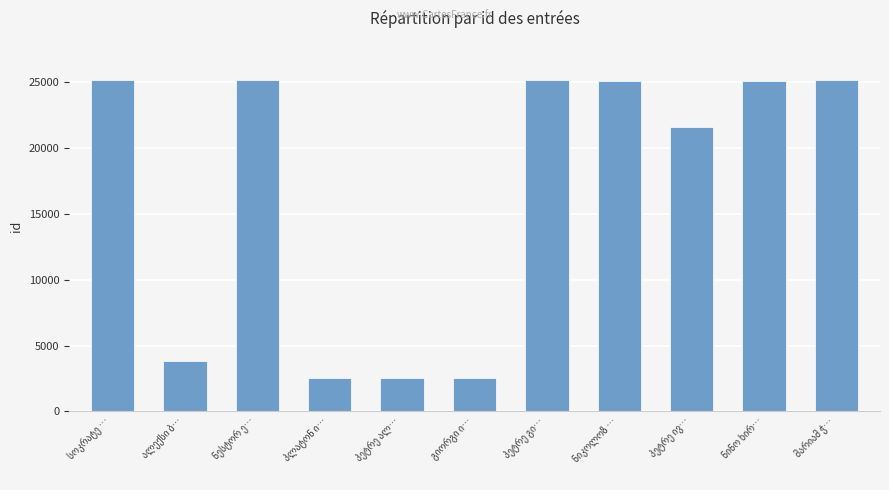

What is the value of the 6th bar from the left?

2533